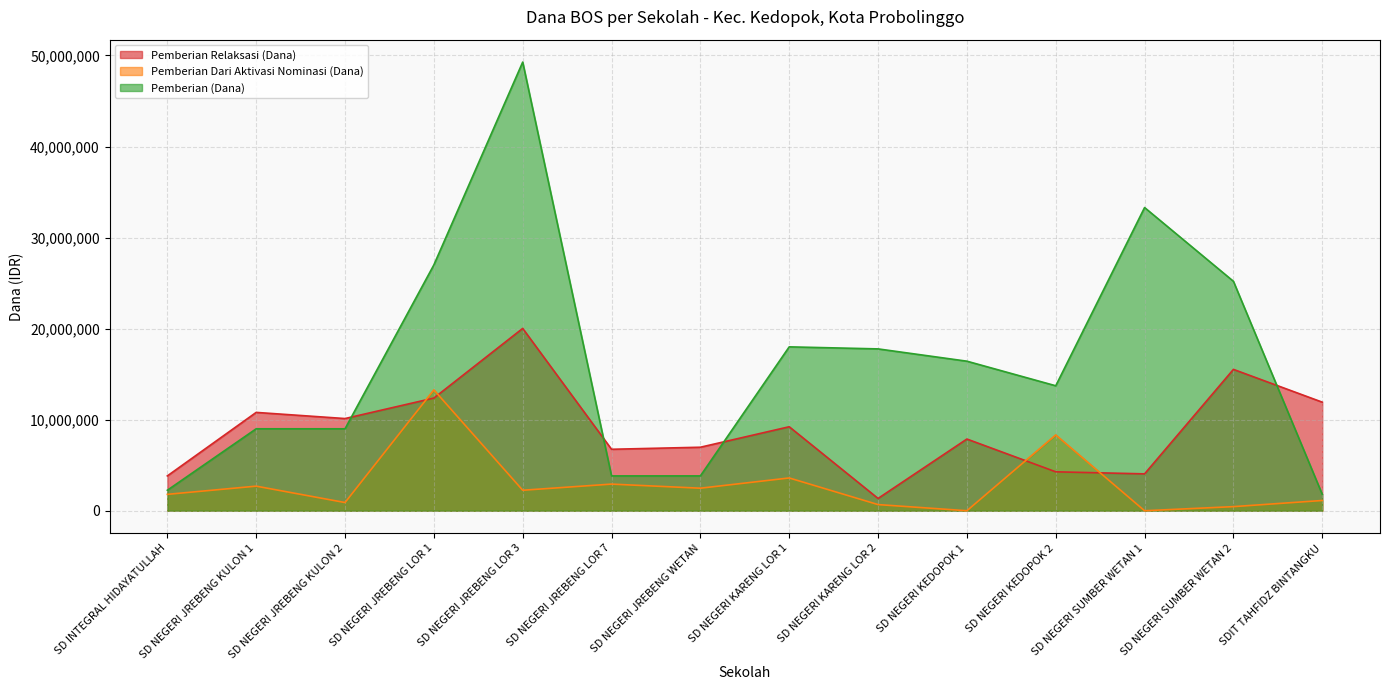

Rank the categories by Pemberian Relaksasi (Dana) value from highest to lowest.

SD NEGERI JREBENG LOR 3, SD NEGERI SUMBER WETAN 2, SD NEGERI JREBENG LOR 1, SDIT TAHFIDZ BINTANGKU, SD NEGERI JREBENG KULON 1, SD NEGERI JREBENG KULON 2, SD NEGERI KARENG LOR 1, SD NEGERI KEDOPOK 1, SD NEGERI JREBENG WETAN, SD NEGERI JREBENG LOR 7, SD NEGERI KEDOPOK 2, SD NEGERI SUMBER WETAN 1, SD INTEGRAL HIDAYATULLAH, SD NEGERI KARENG LOR 2